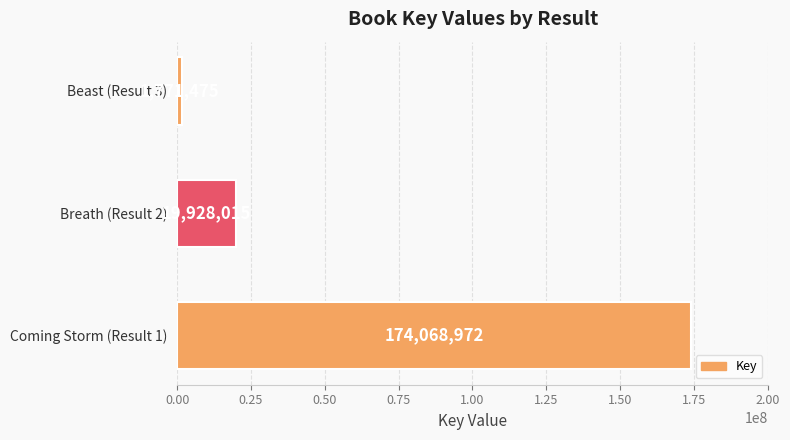

Rank the categories by value from lowest to highest.

Beast (Result 3), Breath (Result 2), Coming Storm (Result 1)